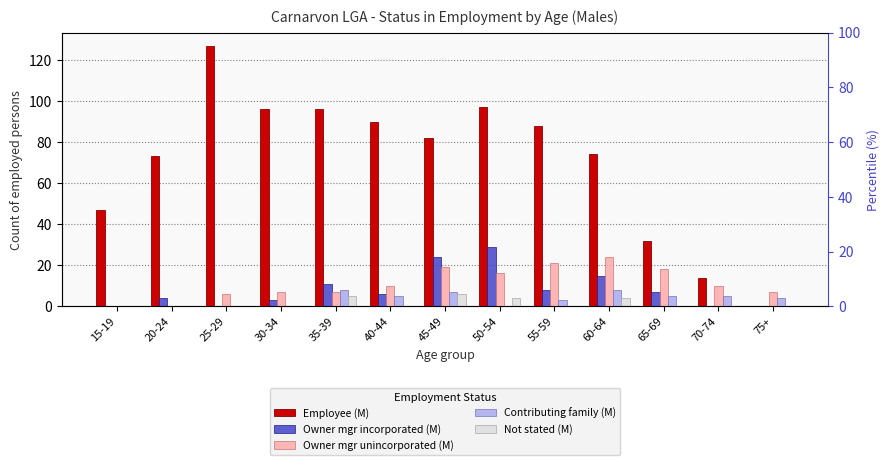

Read the Not stated (M) value at 50-54.

4